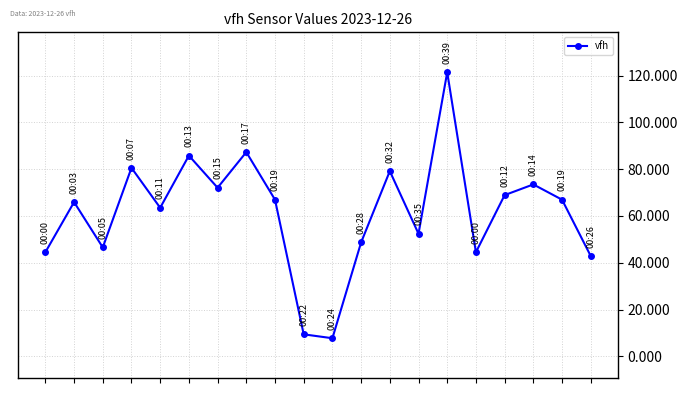

What is the maximum value shown in the chart?

121.4